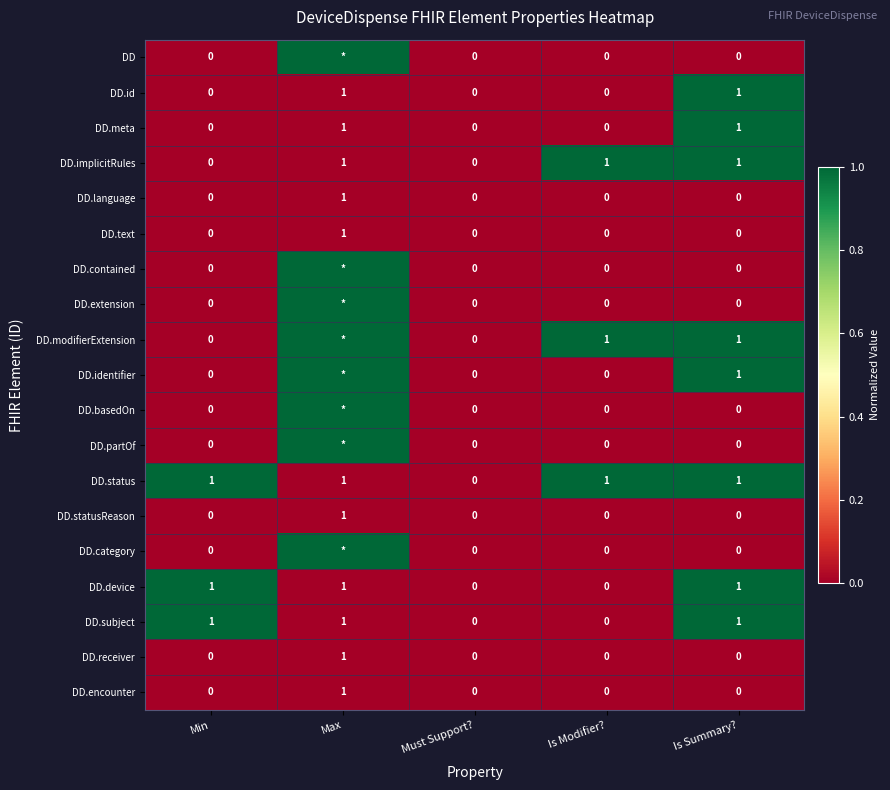

How many DD.encounter values are between 0 and 1?

5